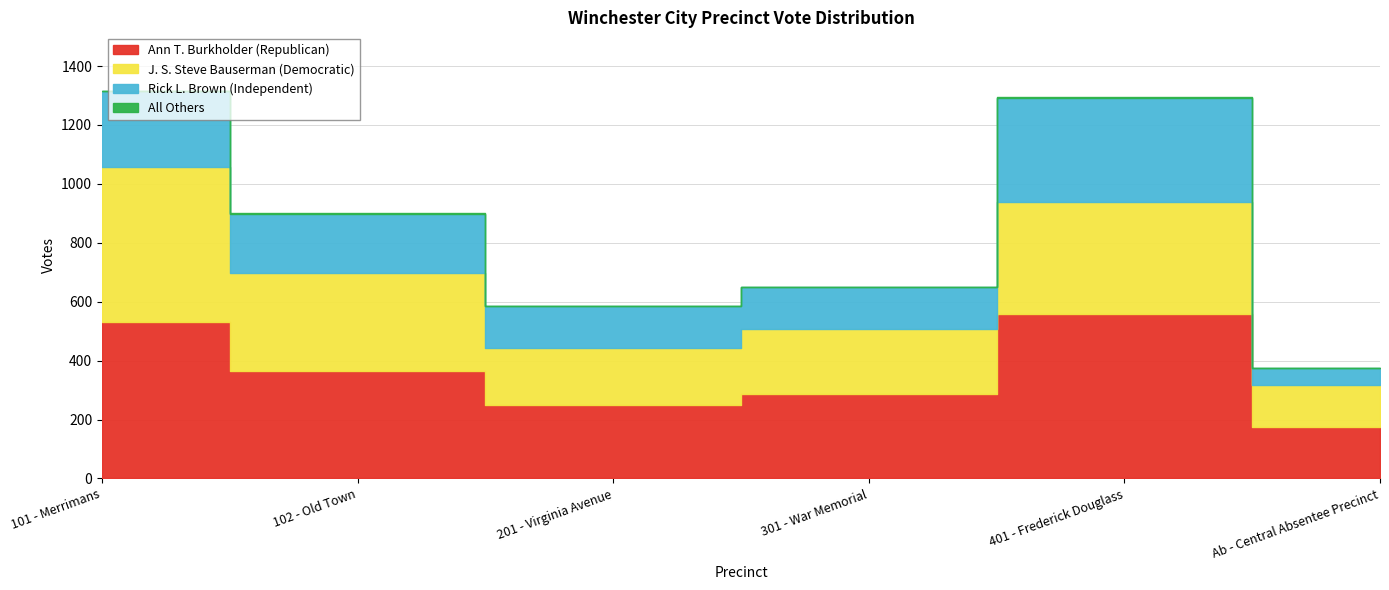

How many lines are shown in the chart?

4